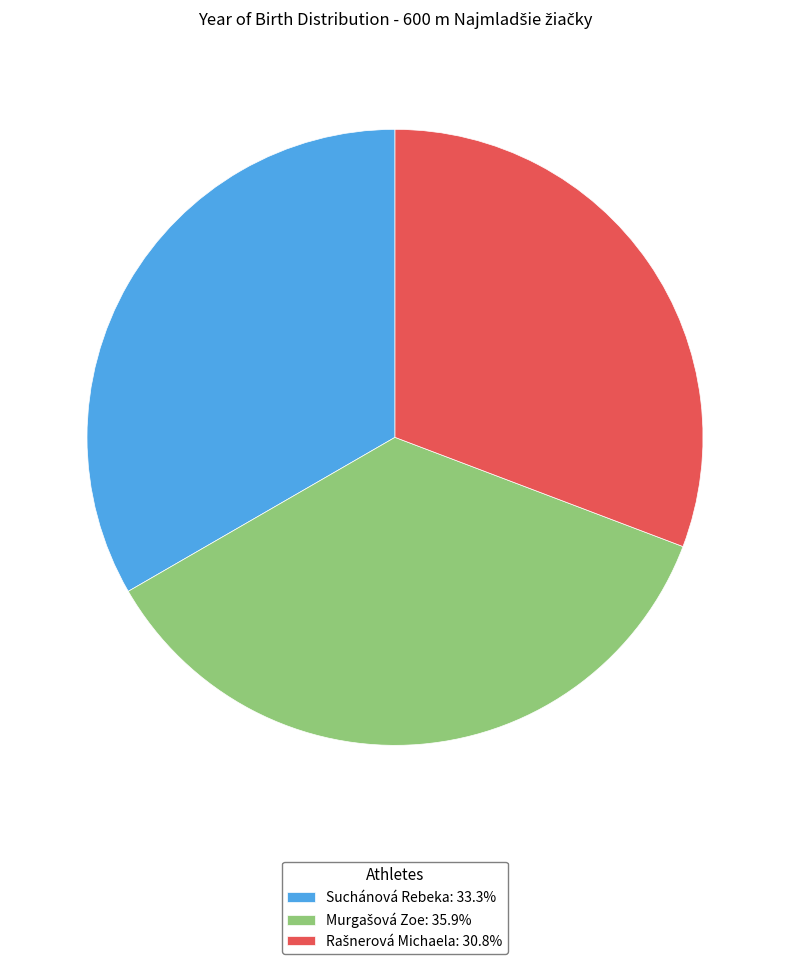

Does any single category account for the majority?

No